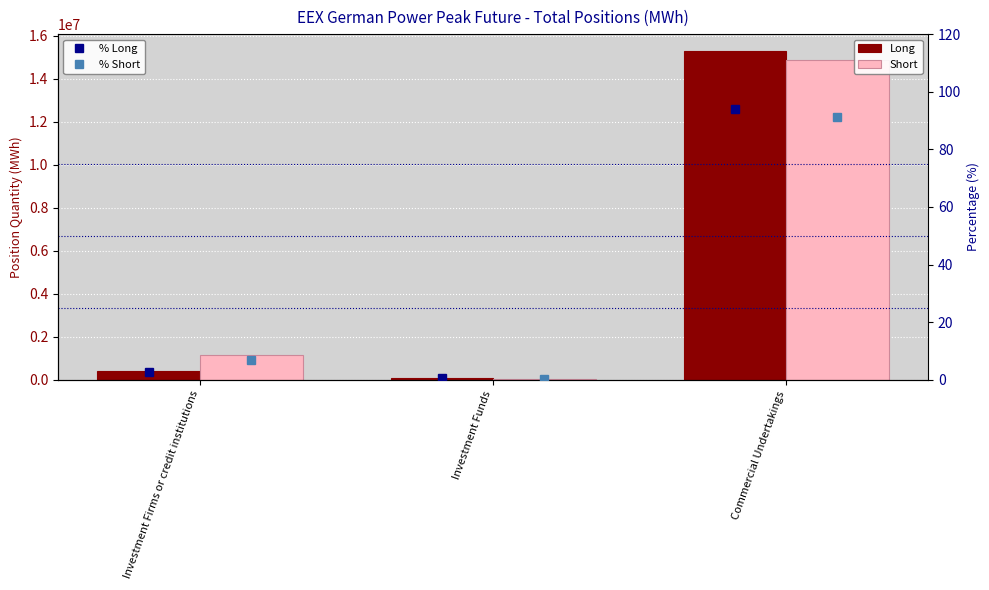

Does the chart contain stacked bars?

No